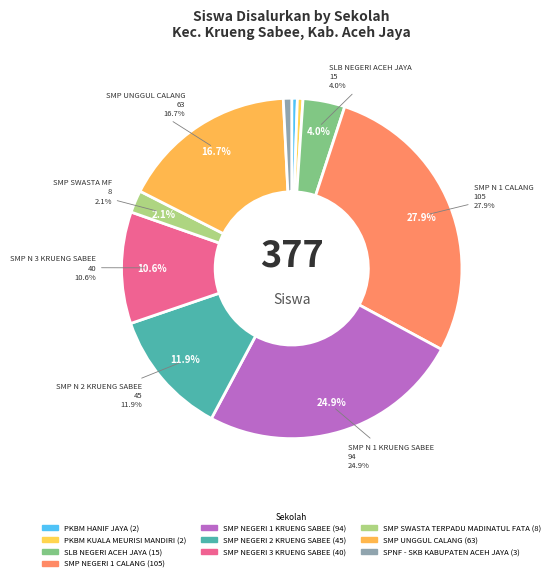

What percentage is the SMP NEGERI 3 KRUENG SABEE slice, to the nearest percent?

11%